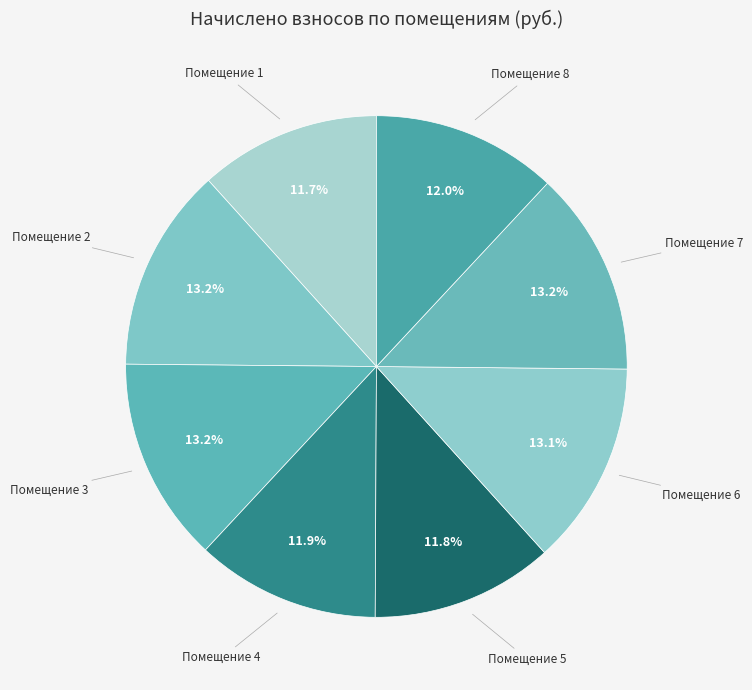

What is the largest slice in the pie chart?

3